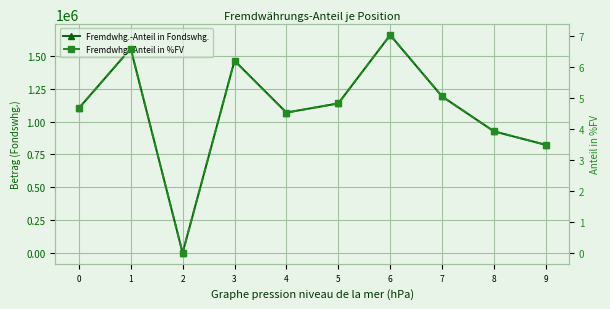

True or false: Fremdwhg.-Anteil in %FV has a value of 5.0 at 7.

True